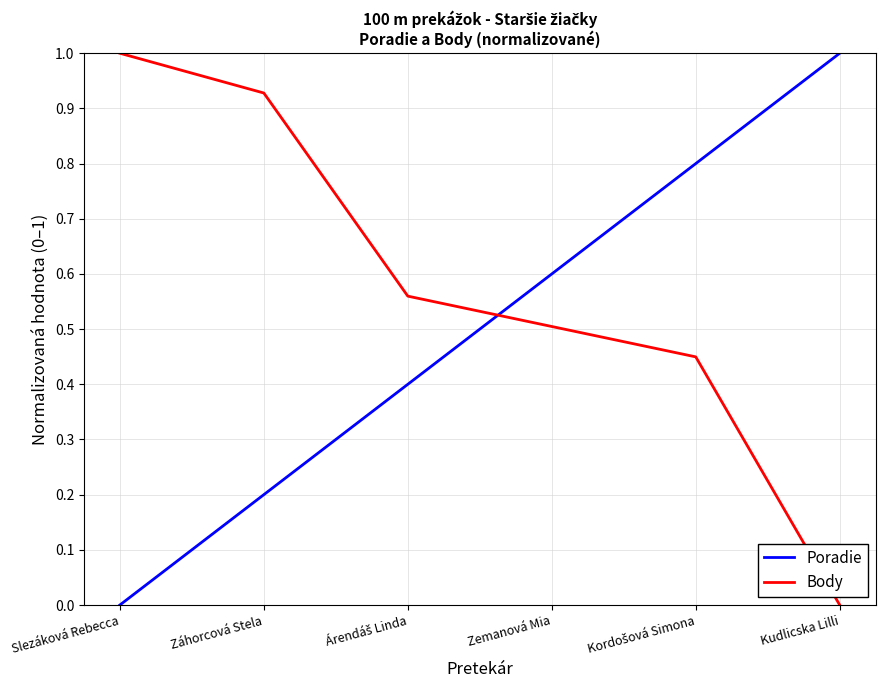

What is the spread (max minus min) of values at Slezáková Rebecca?

1.0